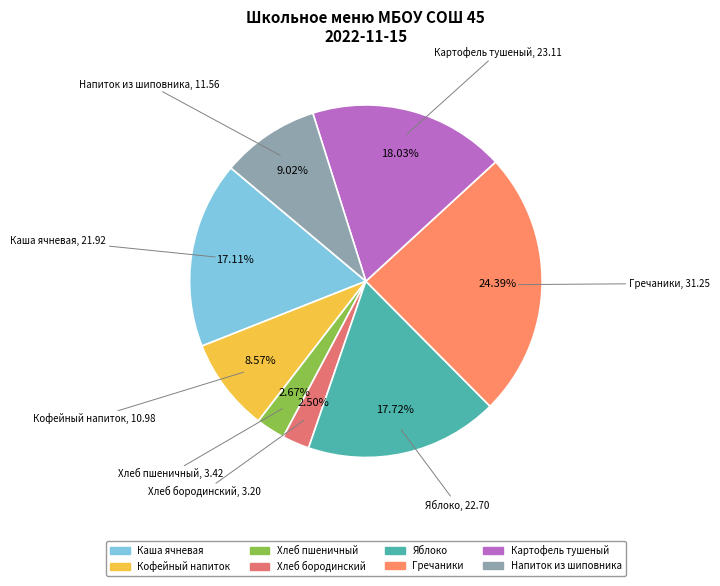

How many segments does this pie chart have?

8